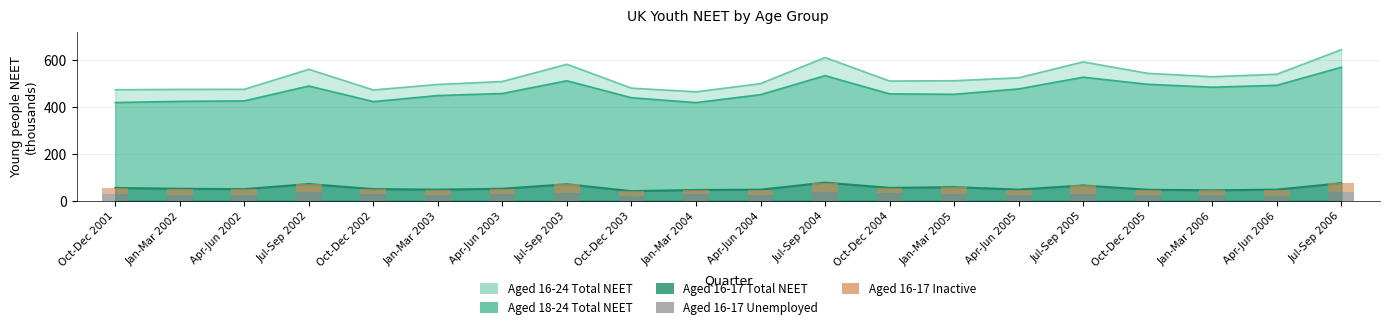

Is it true that Aged 16-17 Unemployed equals 30.5 at Jan-Mar 2005?

True